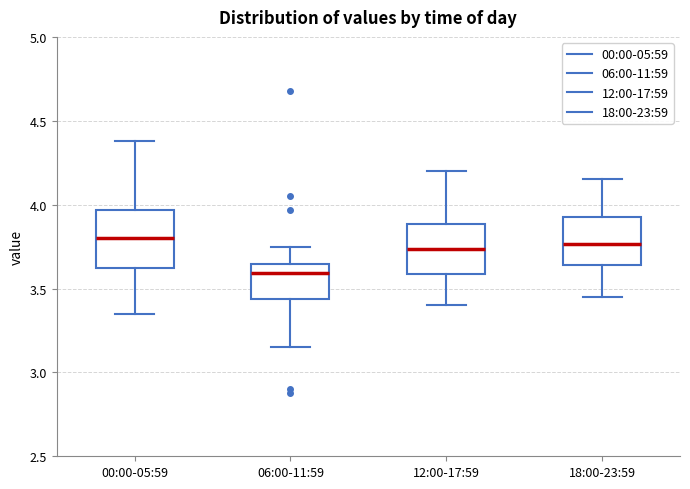

Which box's median line is the lowest?

06:00-11:59